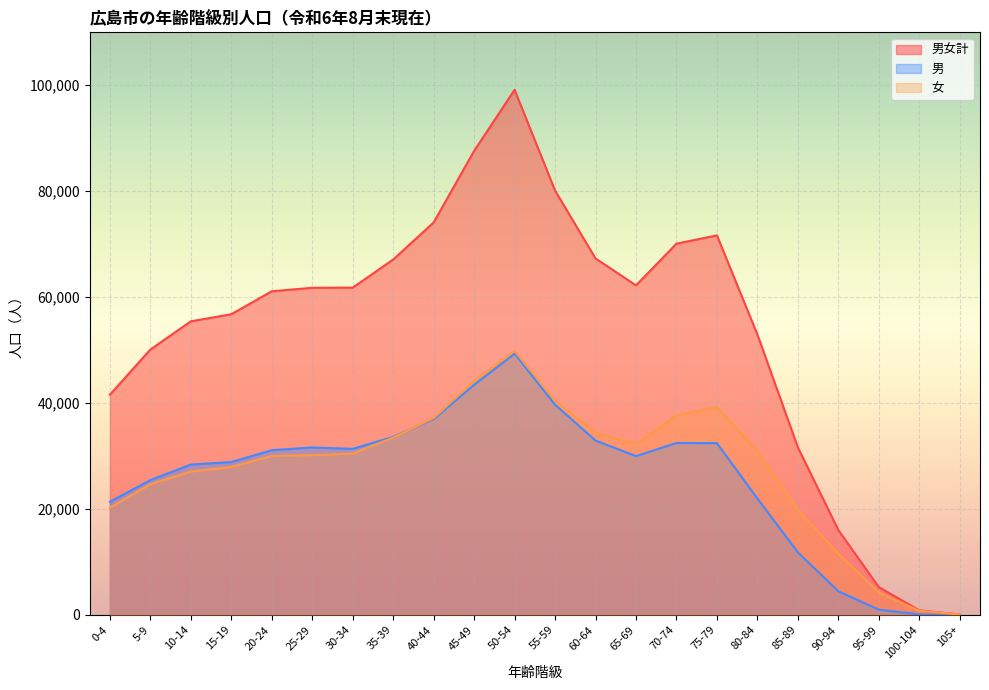

List the series in order of their peak value, highest first.

男女計, 女, 男